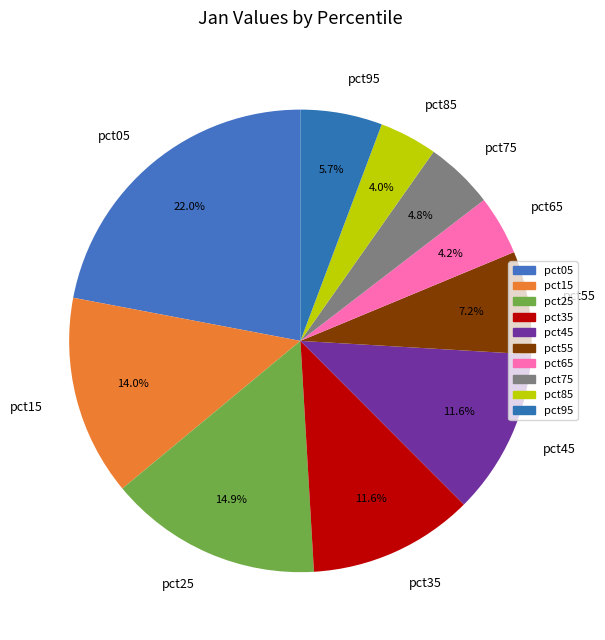

Which category has the biggest portion of the pie?

pct05